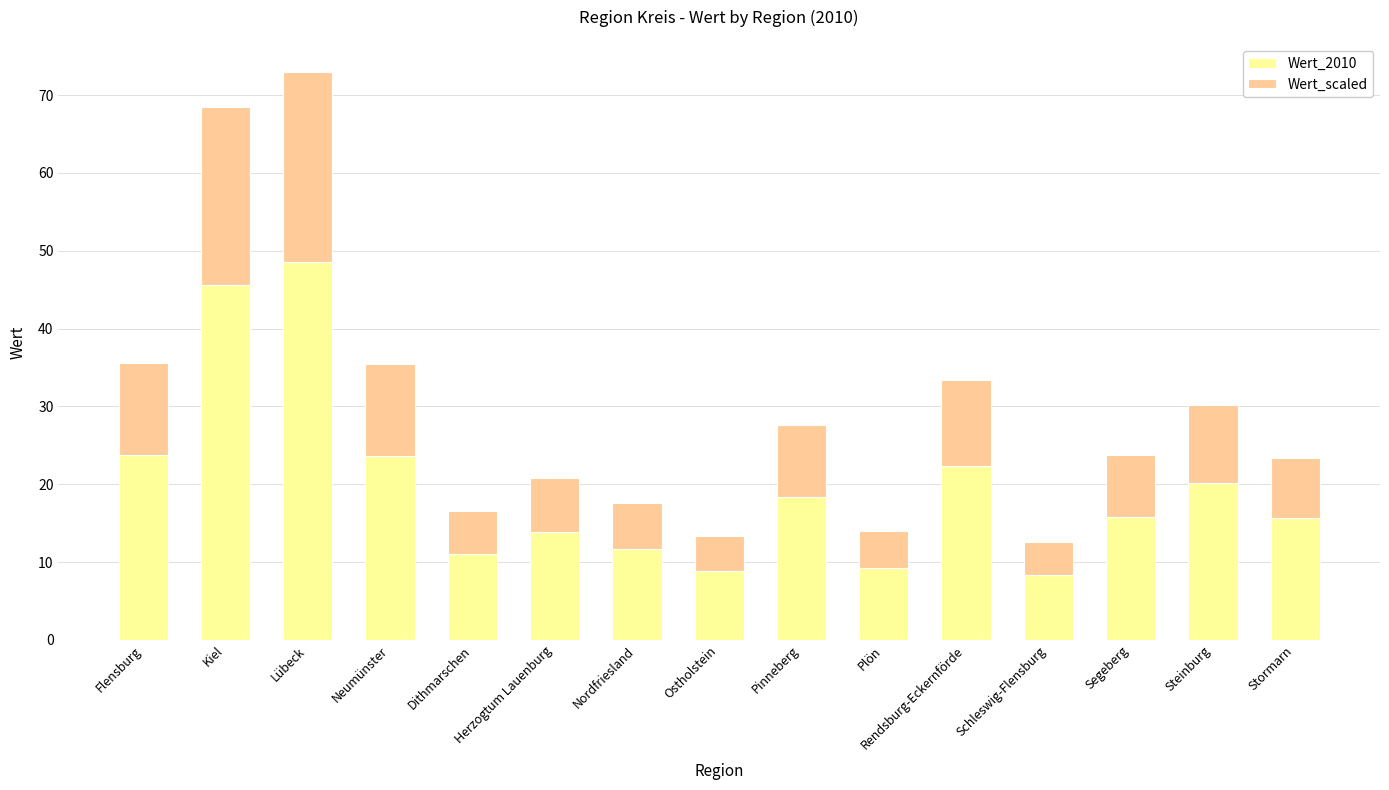

The Wert_2010 series shows 11.7 at Nordfriesland. True or false?

True